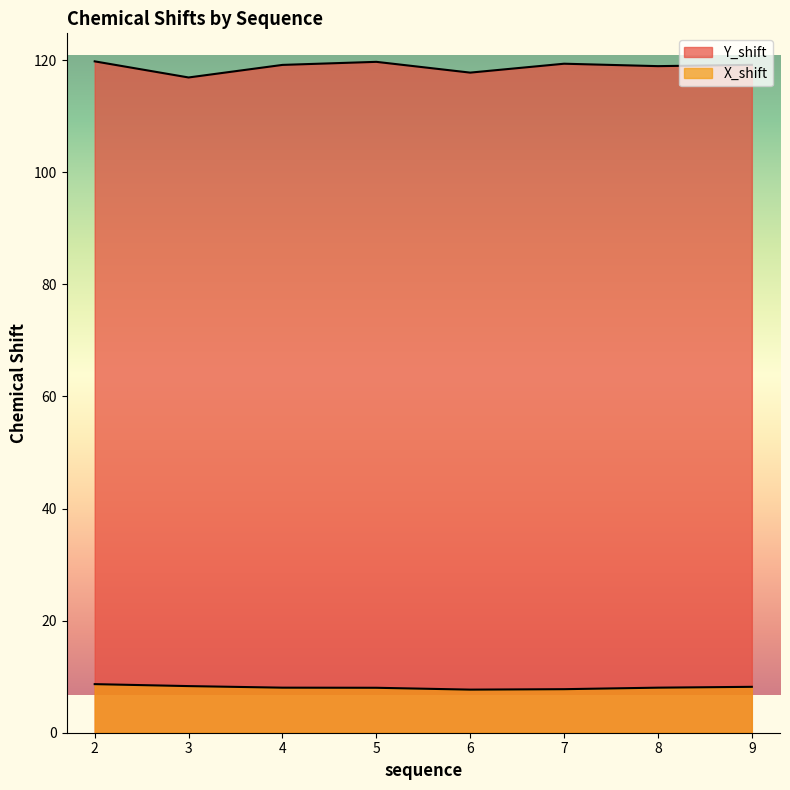

The Y_shift series shows 117.8 at 6. True or false?

True